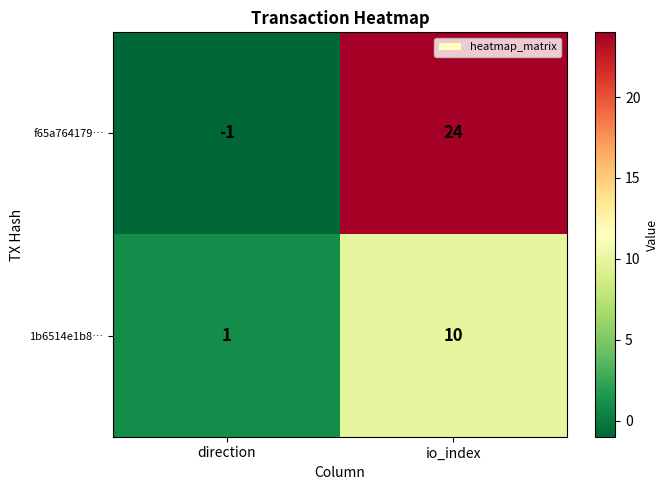

The value of 1b6514e1b8… at io_index is 13. True or false?

False